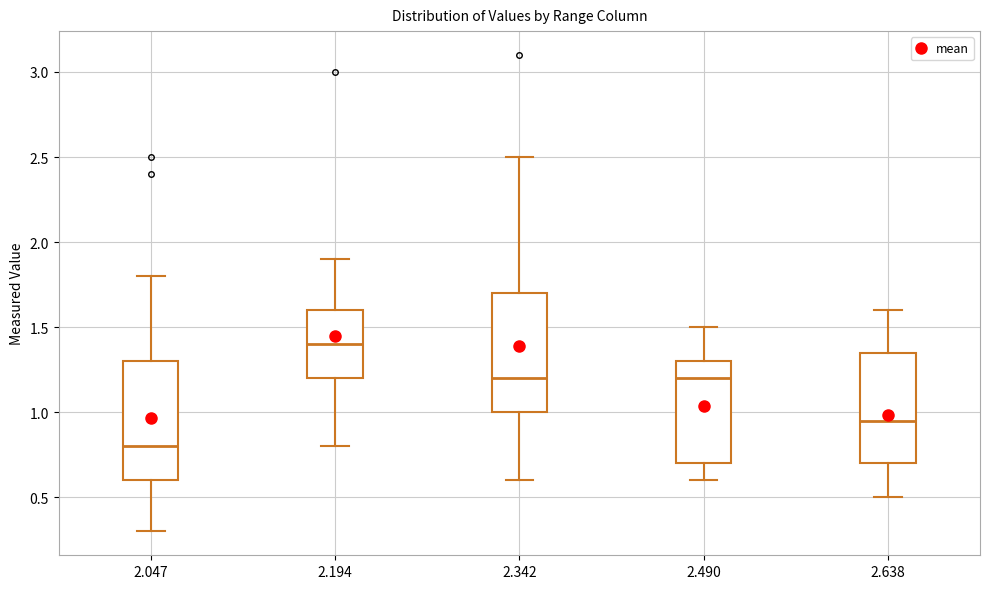

Reading left to right, transcribe this box plot: for each box, give where its median line is, the range the box spans, and where its two whiskers end, as read against the y-axis. The values are not printed on the chart, so give them approximately, as read against the axis.

2.047: median 0.80, box 0.60 to 1.30, whiskers 0.30 to 1.80
2.194: median 1.40, box 1.20 to 1.60, whiskers 0.80 to 1.90
2.342: median 1.20, box 1.00 to 1.70, whiskers 0.60 to 2.50
2.490: median 1.20, box 0.70 to 1.30, whiskers 0.60 to 1.50
2.638: median 0.95, box 0.70 to 1.35, whiskers 0.50 to 1.60